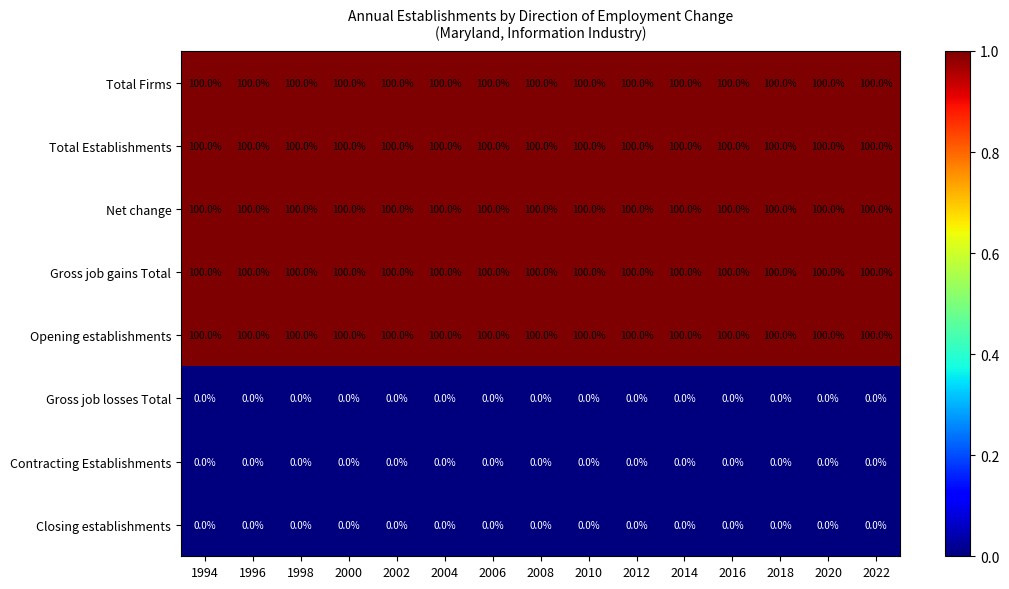

What is the difference between the highest and lowest values at 1998?

100